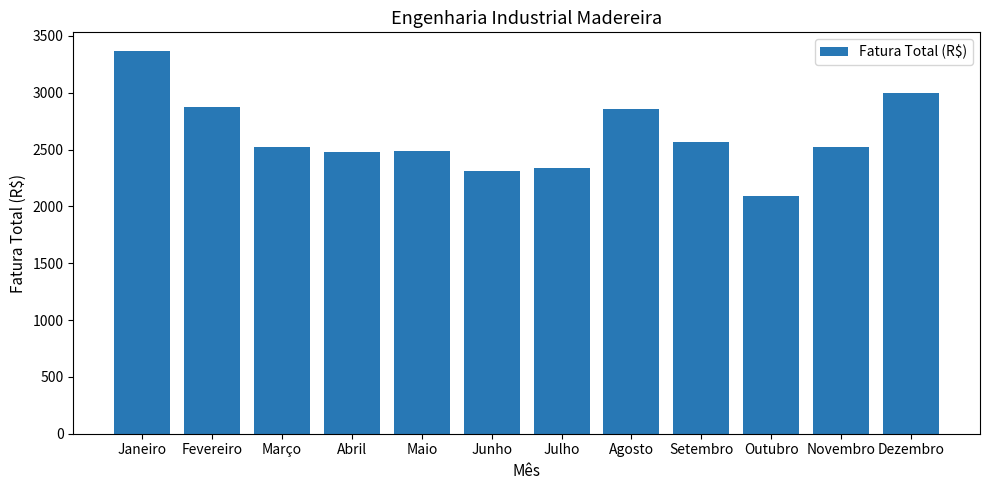

The value at Novembro is 3663.1. True or false?

False